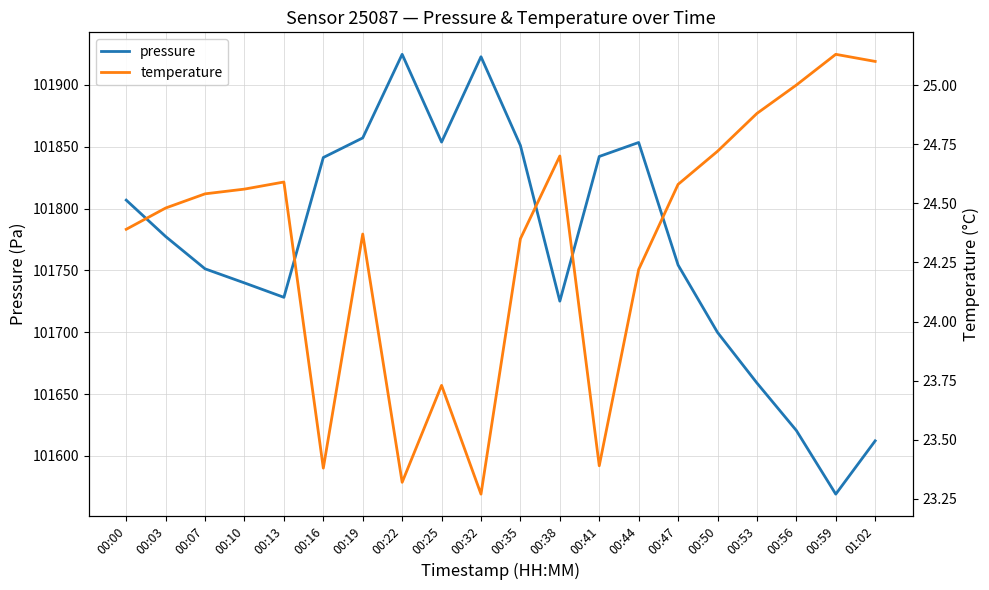

Which has a higher value, 00:56 or 00:03?

00:03